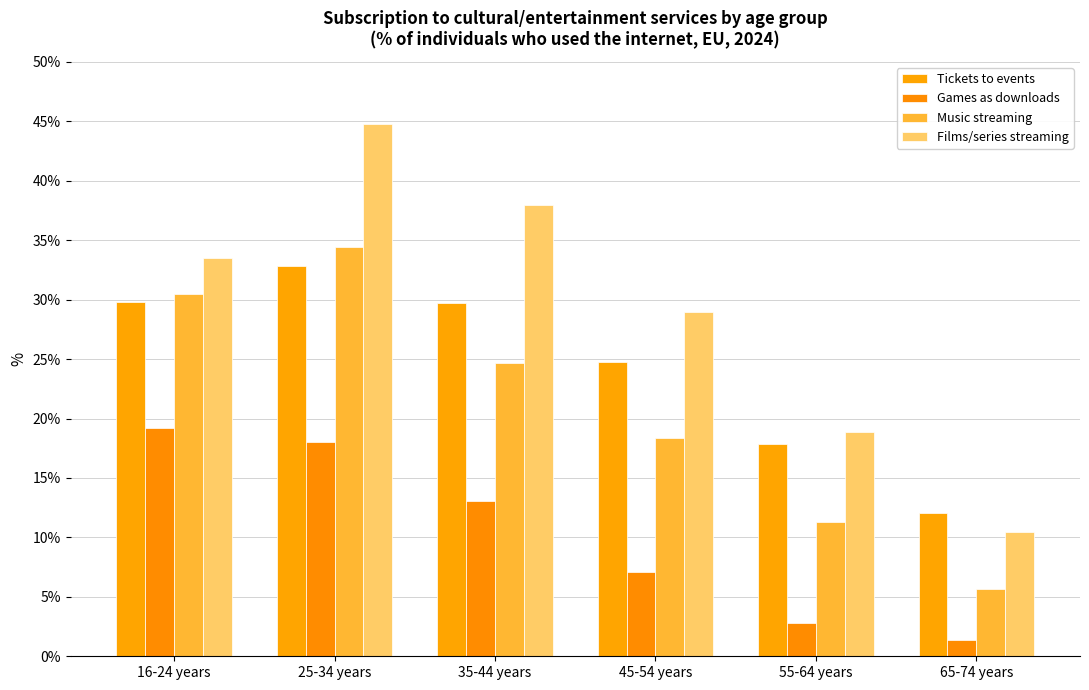

Where does the Music streaming series first go above 24?

16-24 years